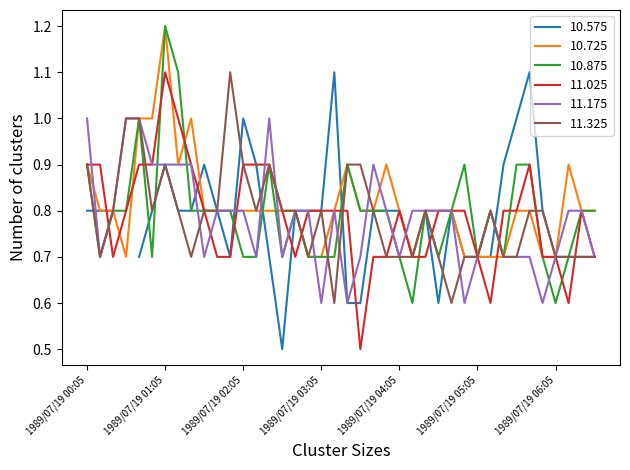

Does the chart have visible grid lines?

No